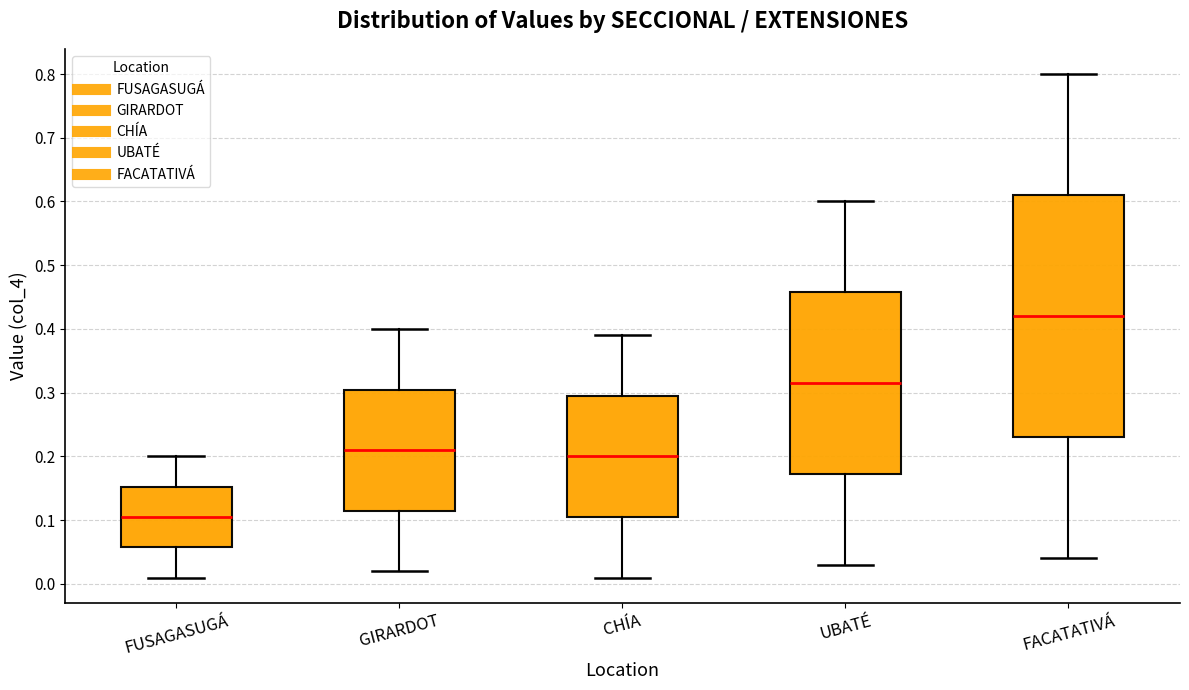

Which box has the lowest median line?

FUSAGASUGÁ